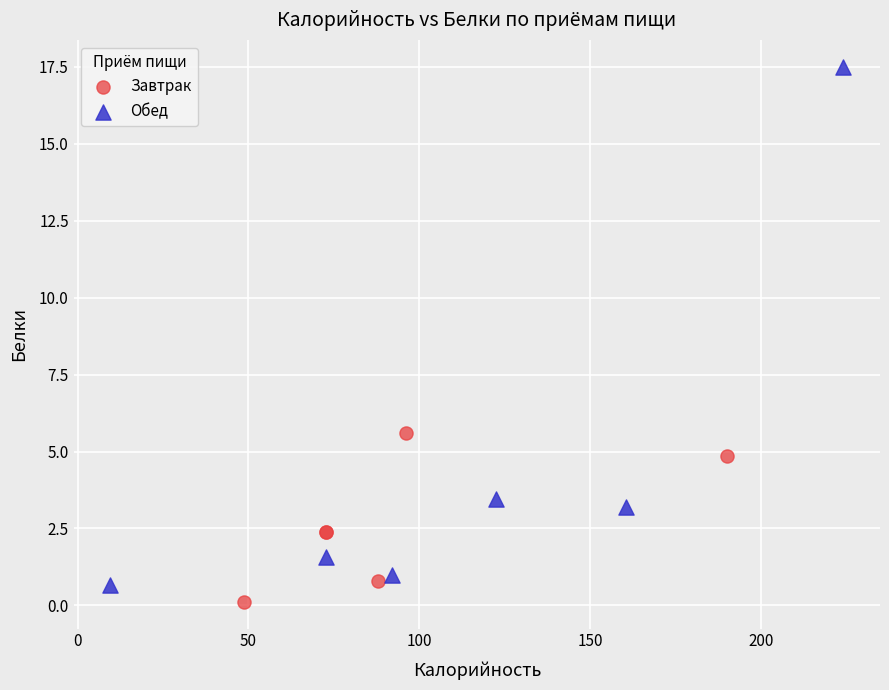

Which series reaches the maximum Y coordinate?

Обед